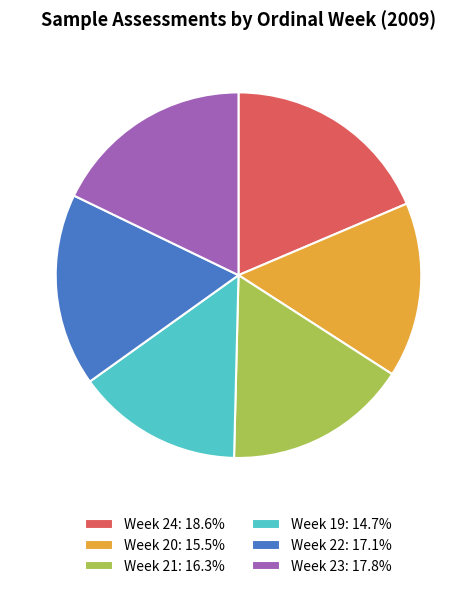

Which category has the biggest portion of the pie?

Week 24